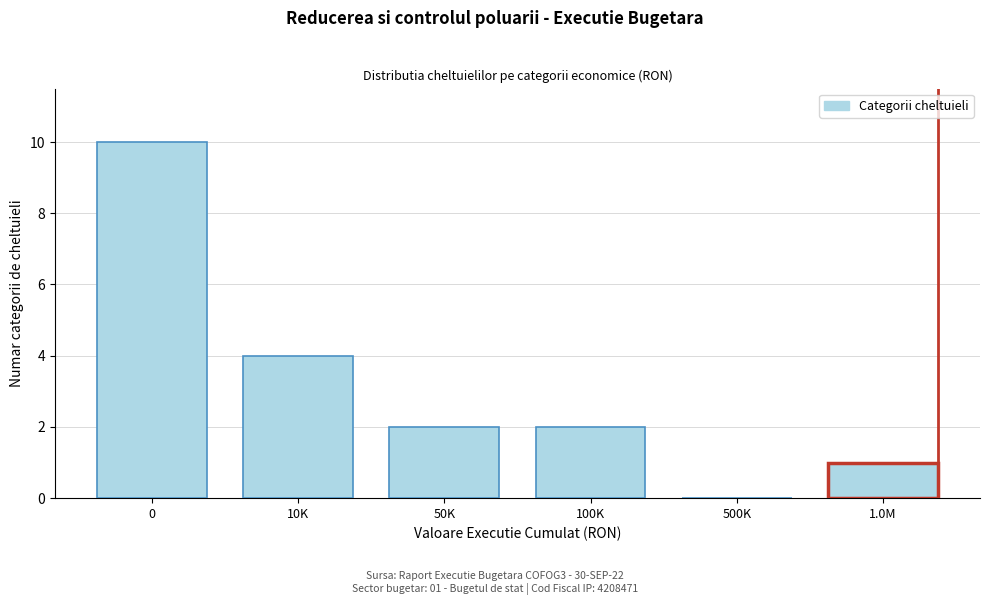

Reading left to right, transcribe all the data shown in this chart.

0=10	10K=4	50K=2	100K=2	500K=0	1.0M=1